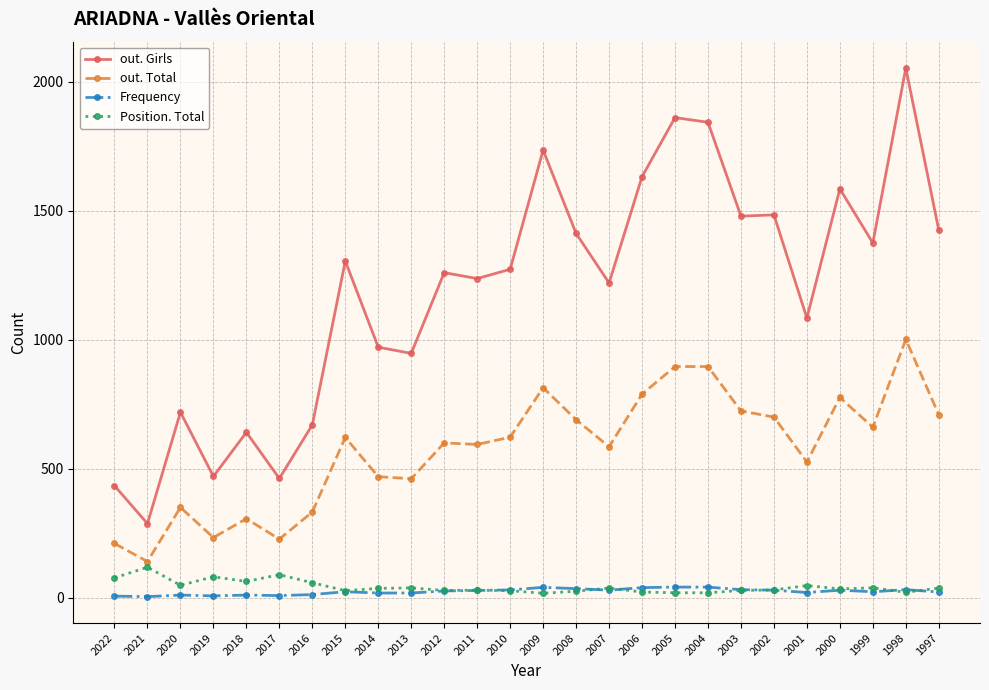

True or false: out. Girls and Frequency intersect in this chart.

False